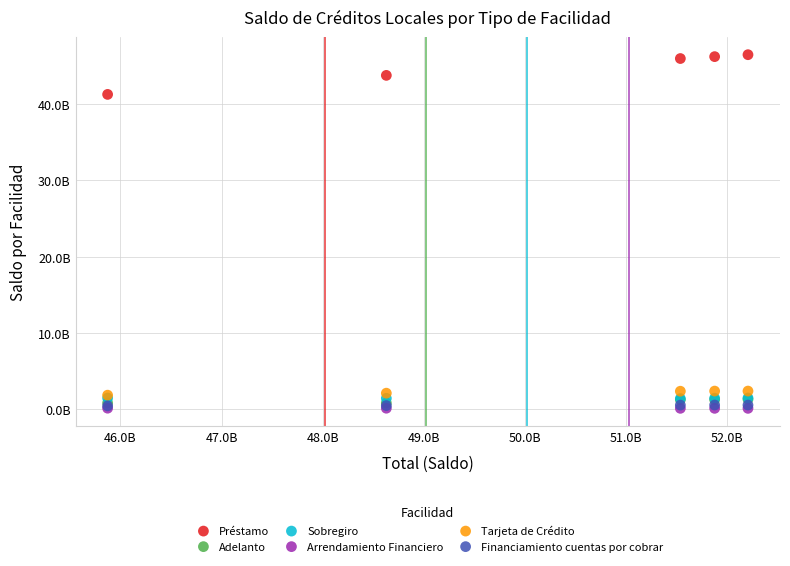

What are all the series names shown in the legend?

Préstamo, Adelanto, Sobregiro, Arrendamiento Financiero, Tarjeta de Crédito, Financiamiento cuentas por cobrar